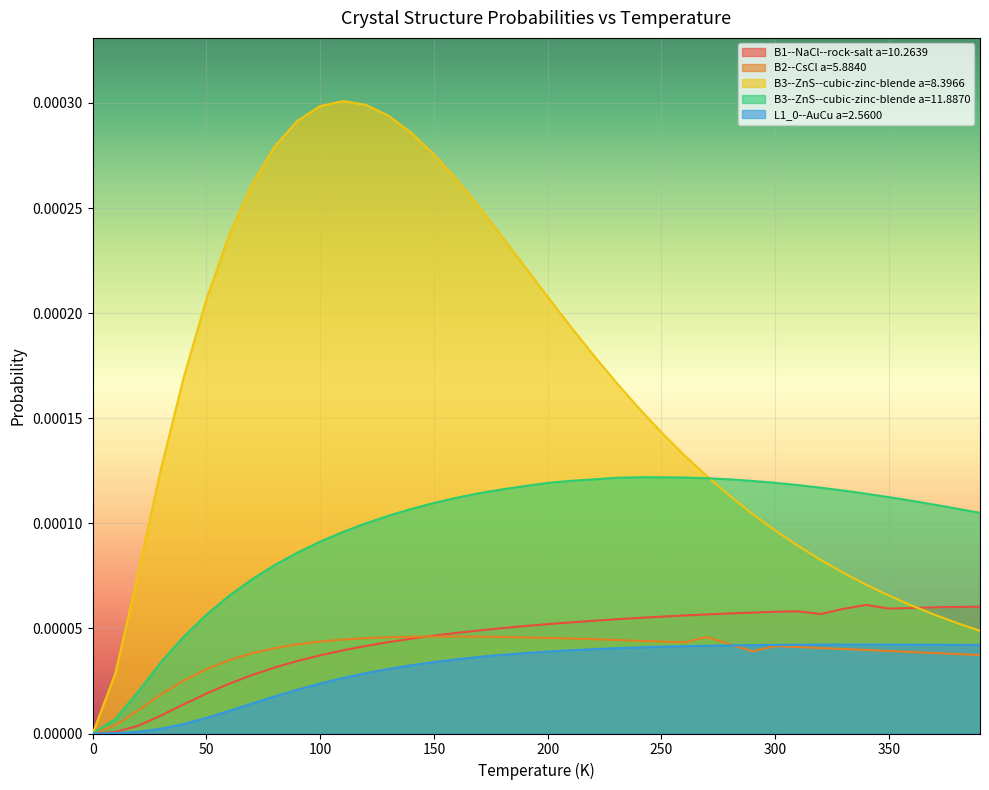

What position from the right is 160.0?

24